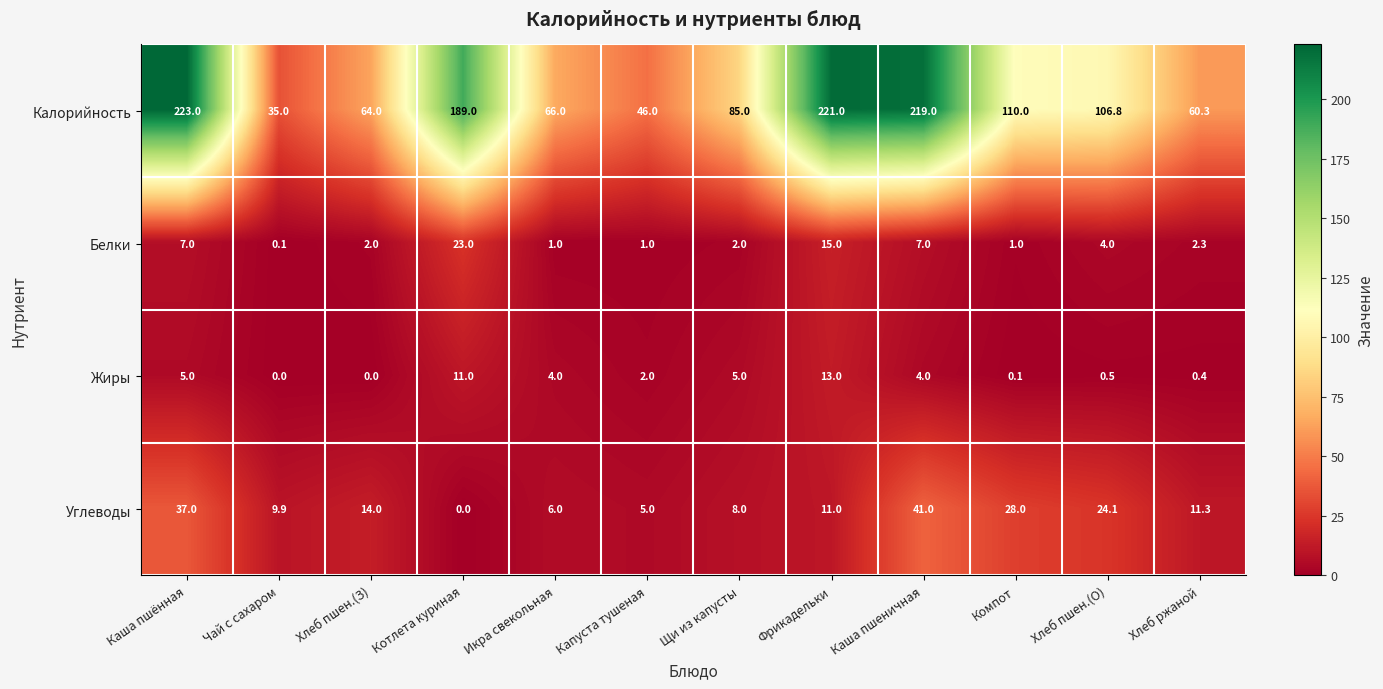

At which category is the sum across all series the highest?

Каша пшённая